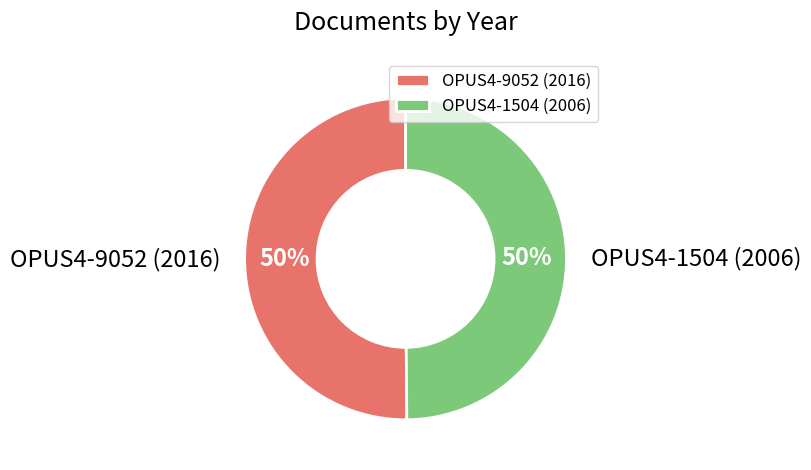

To the nearest percent, what portion does OPUS4-1504 (2006) represent?

50%